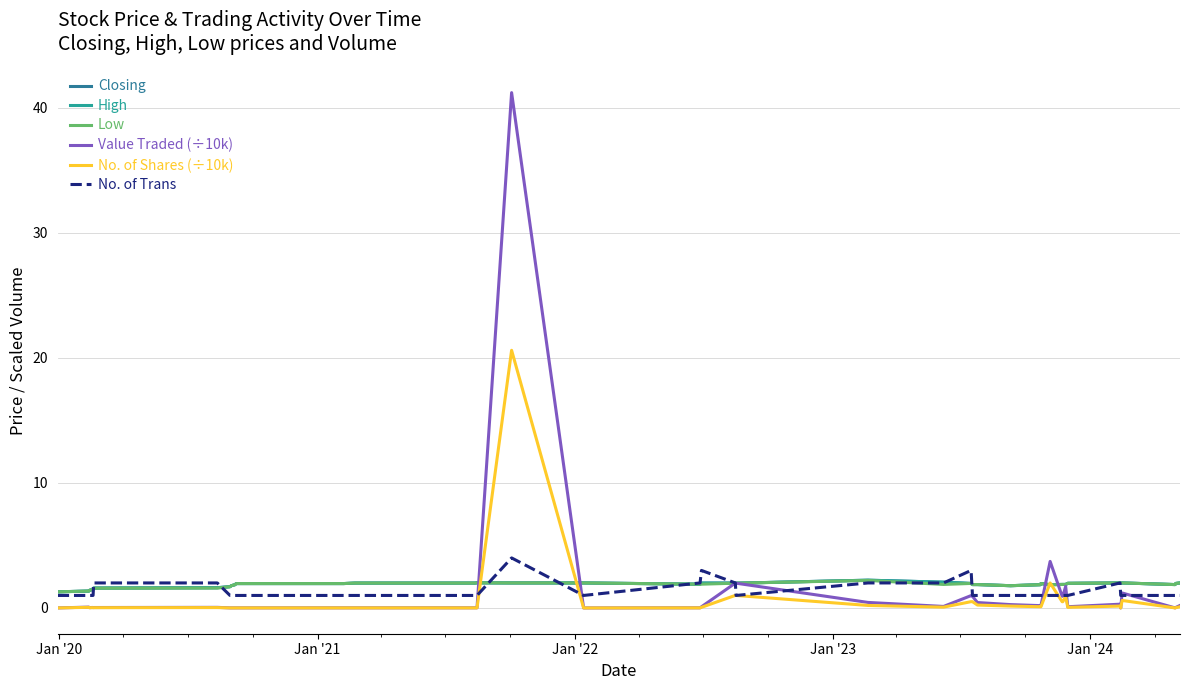

Is this an area chart (filled region under the line)?

No